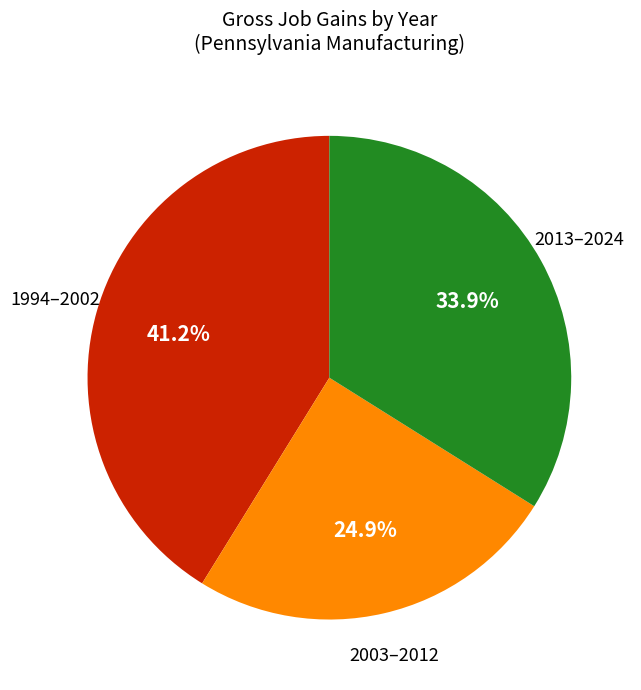

Does any single category account for the majority?

No